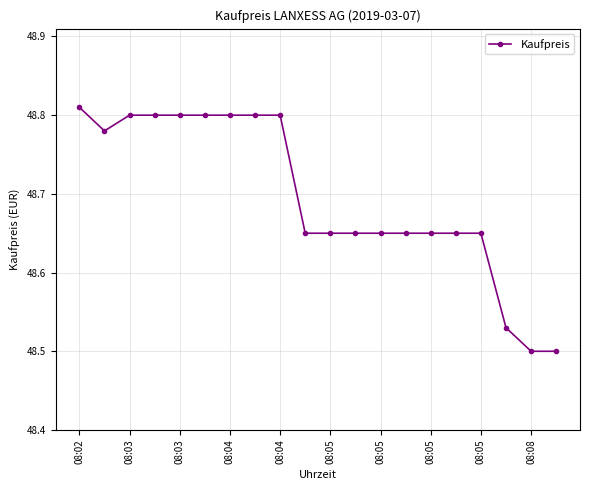

What is the sum of all values?

973.9